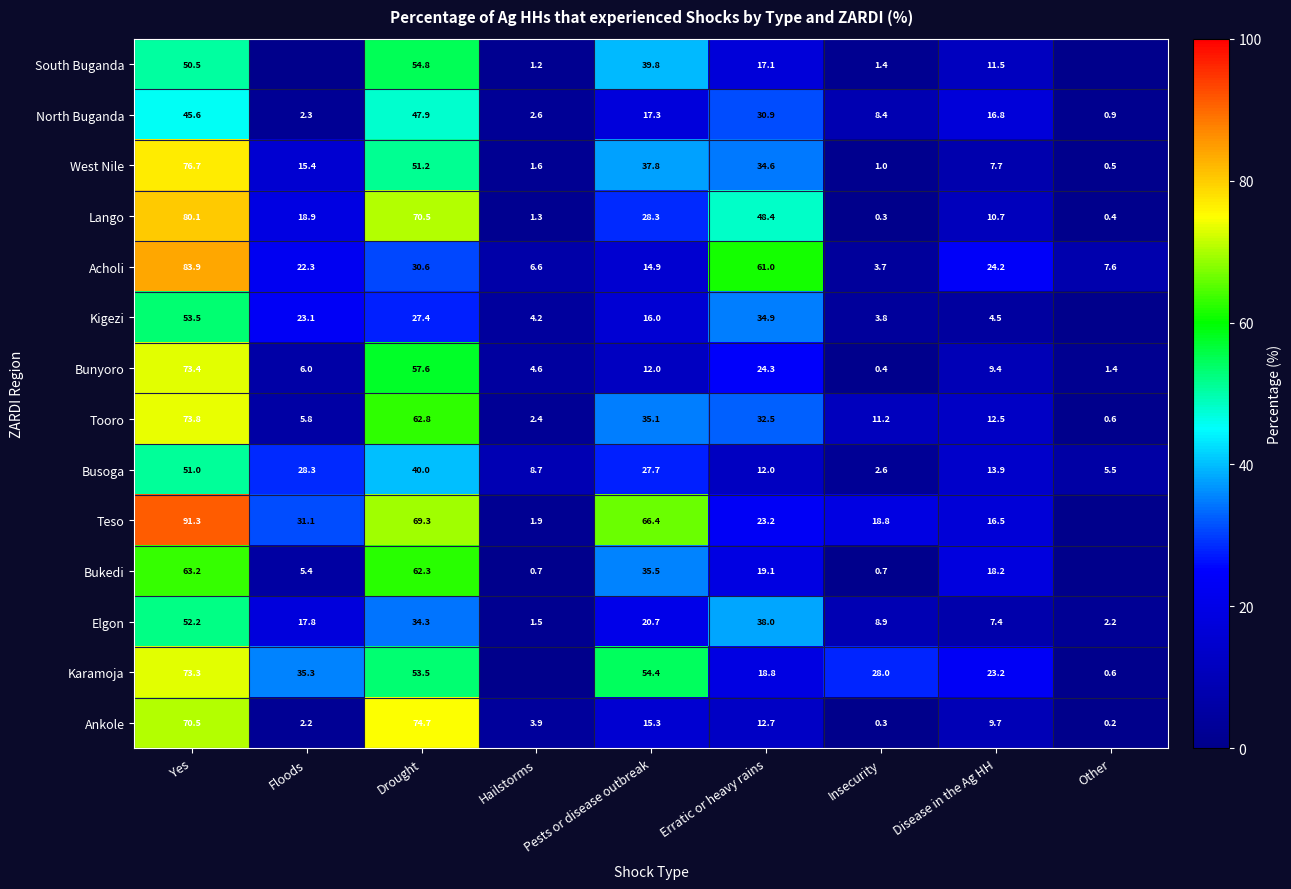

Between Pests or disease outbreak and Disease in the Ag HH, which series saw the biggest shift?

Teso